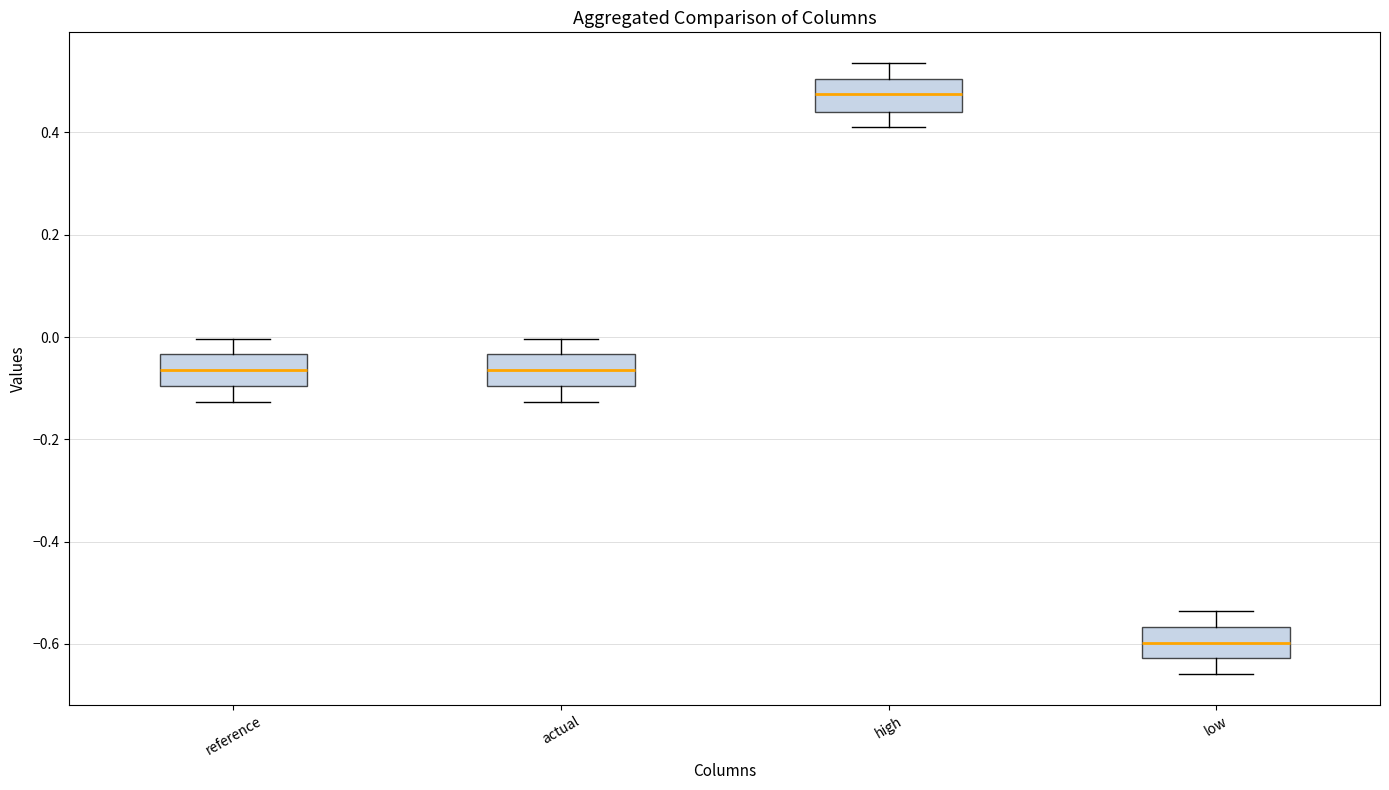

Reading left to right, transcribe this box plot: for each box, give where its median line is, the range the box spans, and where its two whiskers end, as read against the y-axis. The values are not printed on the chart, so give them approximately, as read against the axis.

reference: median -0.06, box -0.10 to -0.04, whiskers -0.12 to 0.00
actual: median -0.06, box -0.10 to -0.04, whiskers -0.12 to 0.00
high: median 0.48, box 0.44 to 0.50, whiskers 0.40 to 0.54
low: median -0.60, box -0.62 to -0.56, whiskers -0.66 to -0.54